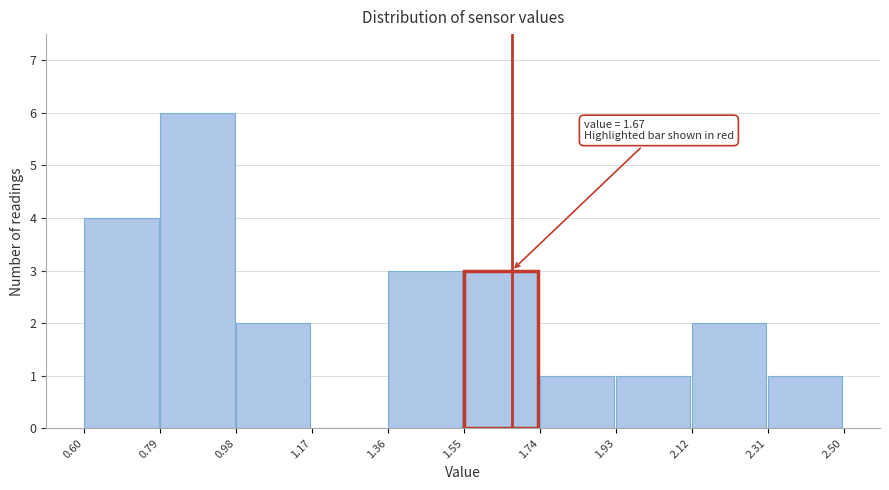

Over which range of the x-axis is the bar tallest?

0.79 to 0.98